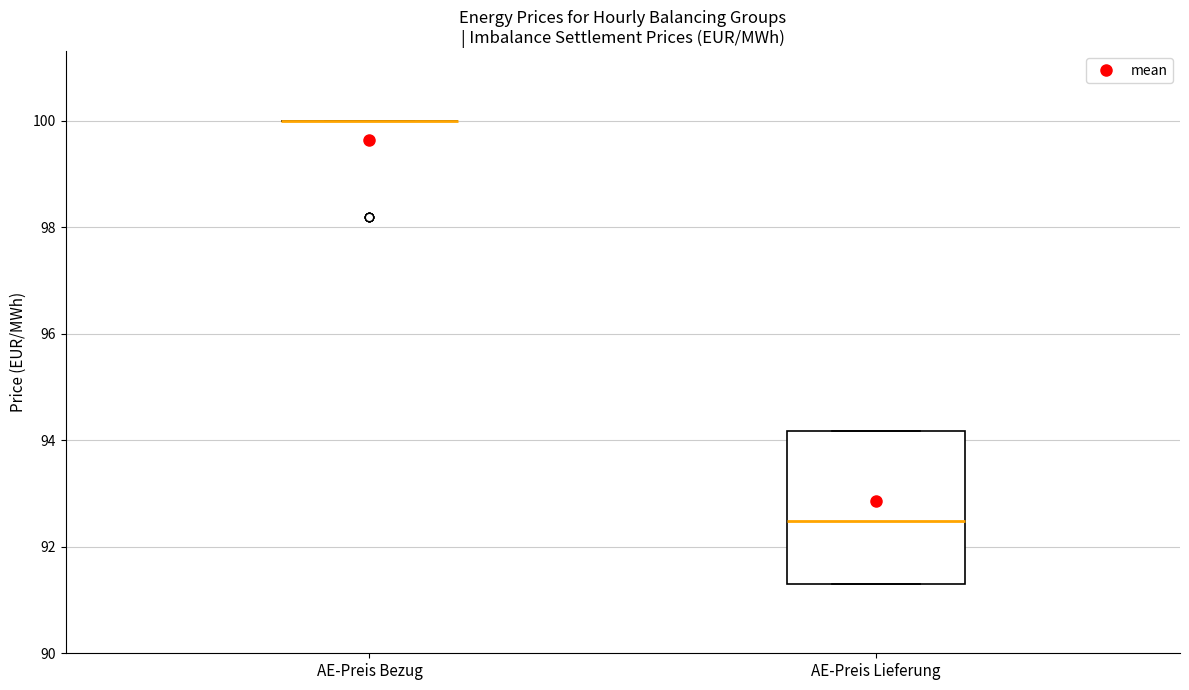

Which box is the tallest, from its lower edge to its upper edge?

AE-Preis Lieferung